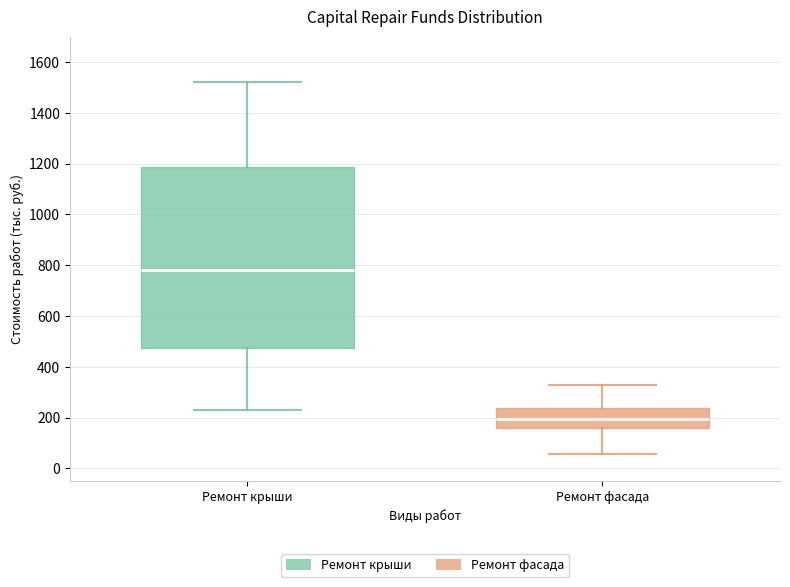

Reading left to right, transcribe this box plot: for each box, give where its median line is, the range the box spans, and where its two whiskers end, as read against the y-axis. The values are not printed on the chart, so give them approximately, as read against the axis.

Ремонт крыши: median 780, box 480 to 1180, whiskers 240 to 1520
Ремонт фасада: median 200, box 160 to 240, whiskers 60 to 320